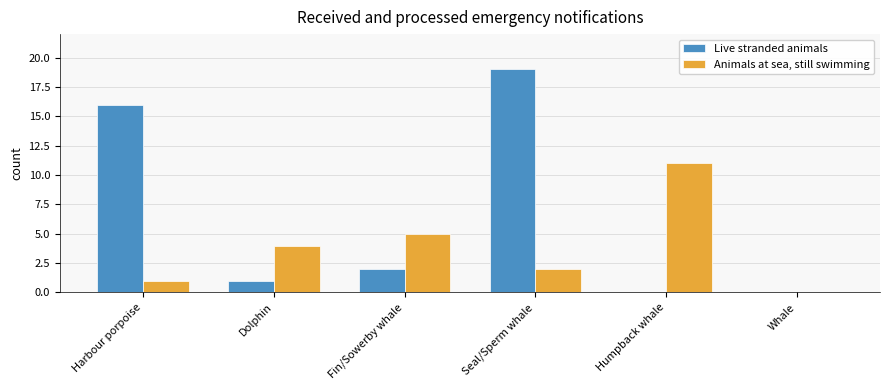

Reading left to right, transcribe all the data shown in this chart.

Live stranded animals: Harbour porpoise=16	Dolphin=1	Fin/Sowerby whale=2	Seal/Sperm whale=19	Humpback whale=0	Whale=0
Animals at sea, still swimming: Harbour porpoise=1	Dolphin=4	Fin/Sowerby whale=5	Seal/Sperm whale=2	Humpback whale=11	Whale=0